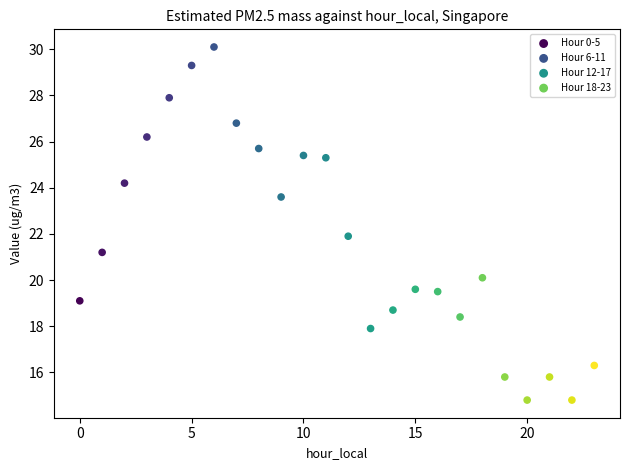

Which series reaches the minimum Y coordinate?

Hour 18-23